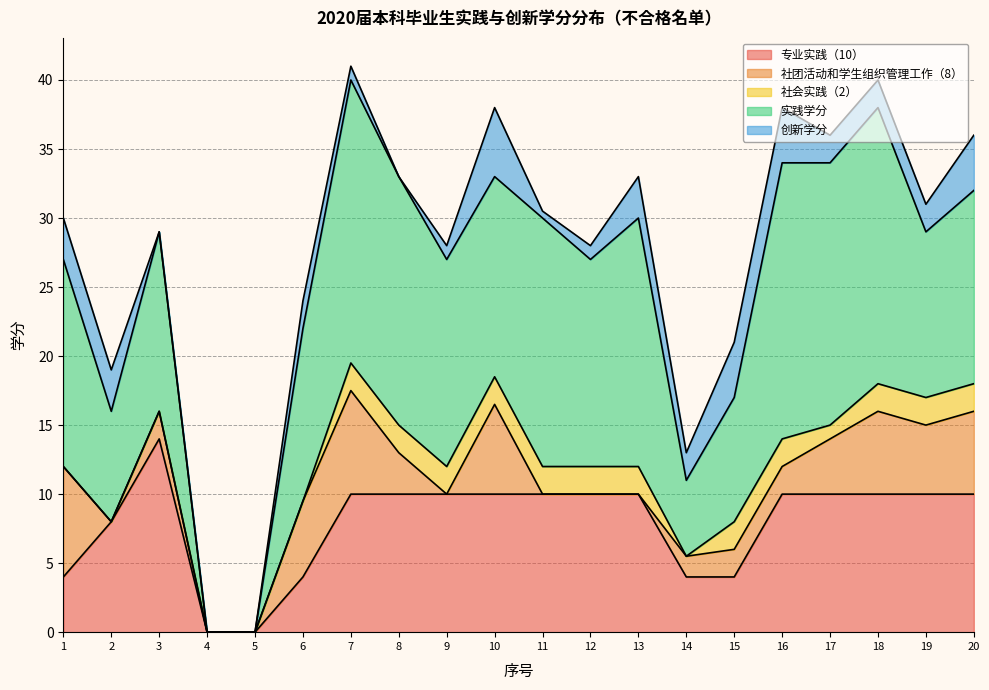

Which has a higher value, 14 or 5?

14